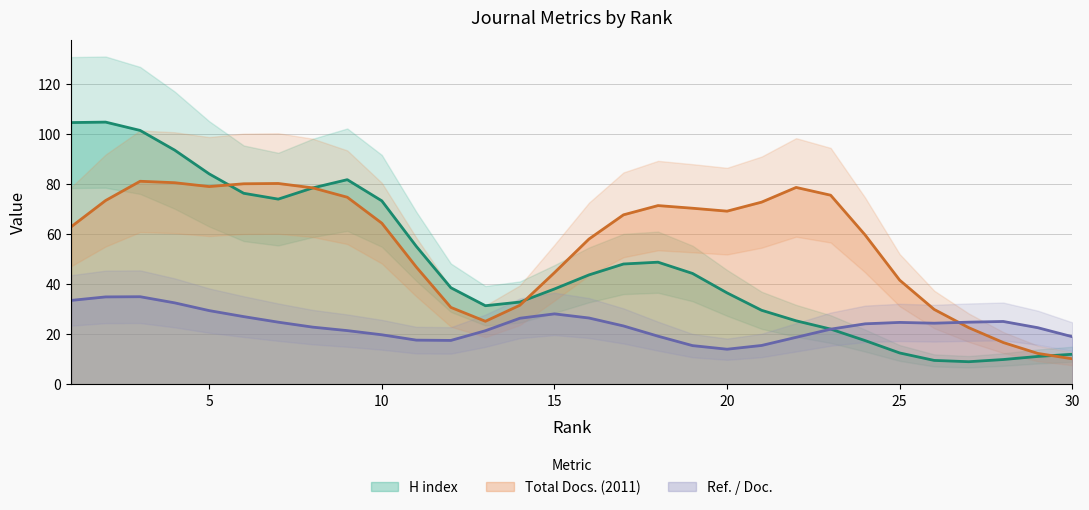

True or false: H index and Total Docs. (2011) cross at least once.

True